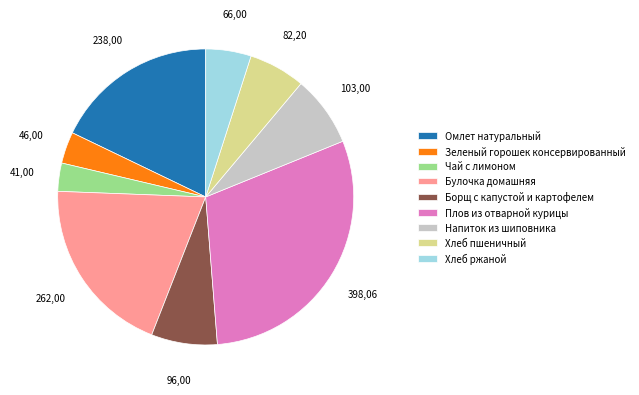

Which has a higher value, Зеленый горошек консервированный or Хлеб ржаной?

Хлеб ржаной